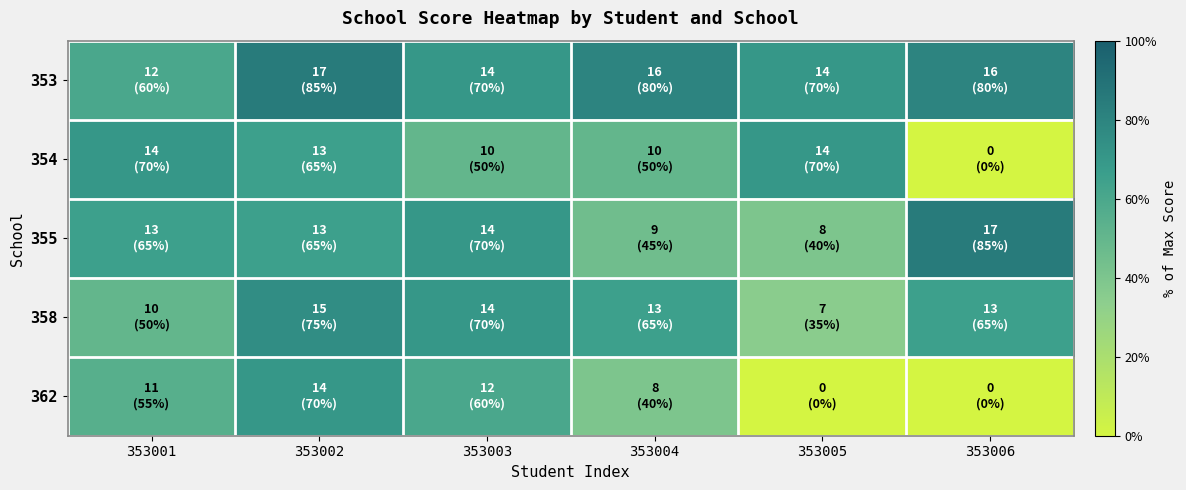

How many categories are shown in the chart?

6